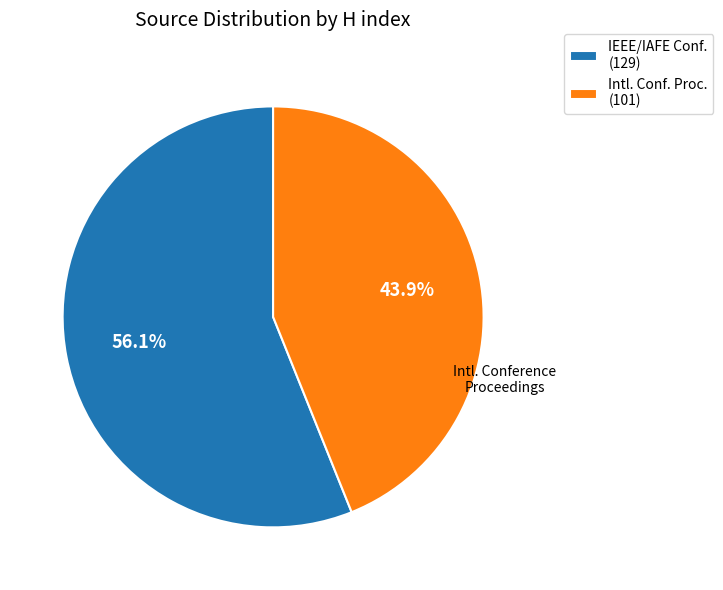

Count the number of slices in the pie.

2